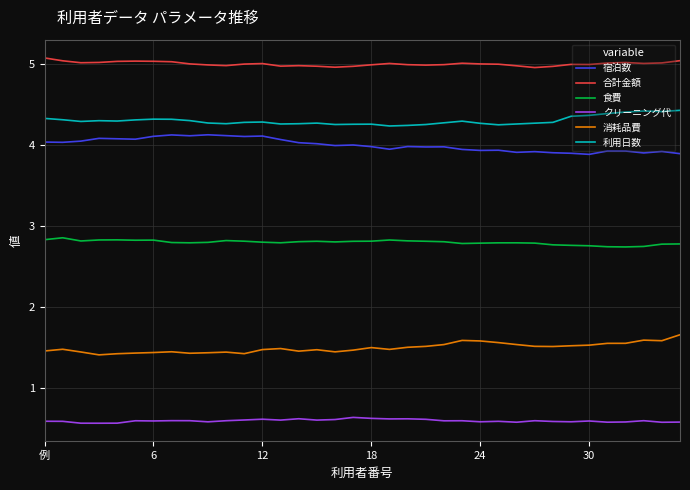

What is the average value of the 食費 series?

2.8